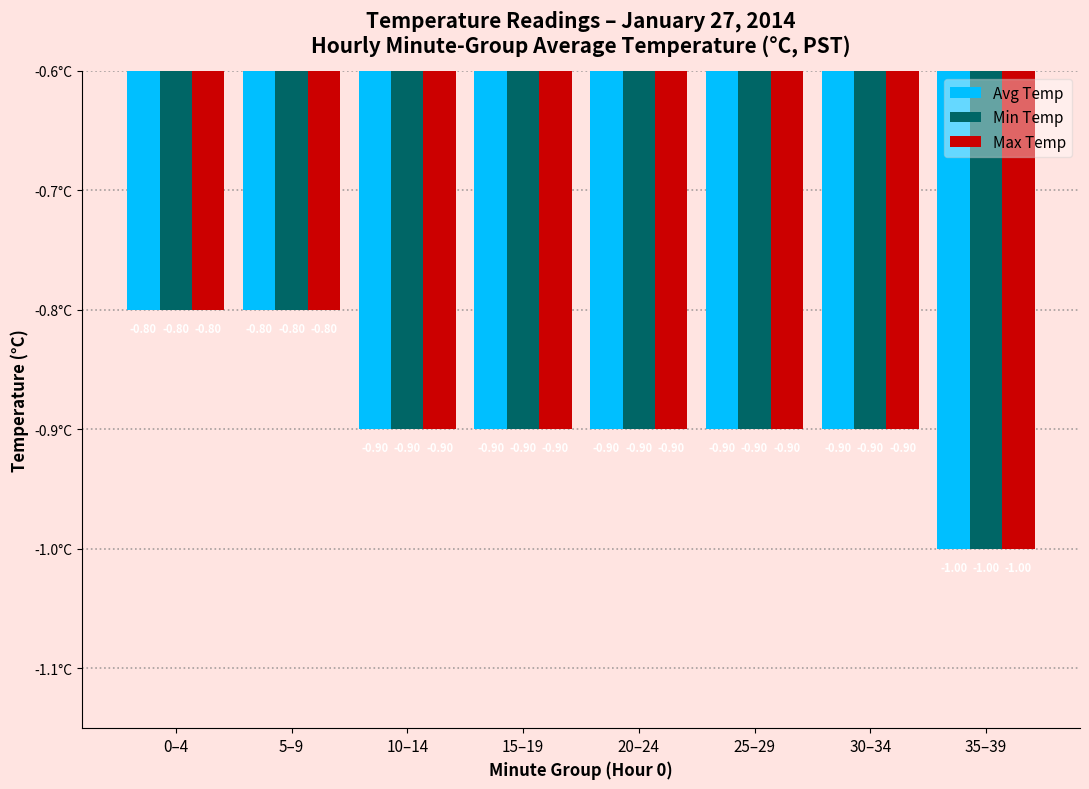

Is the value of Max Temp at 15–19 greater than the value of Avg Temp at 35–39?

Yes